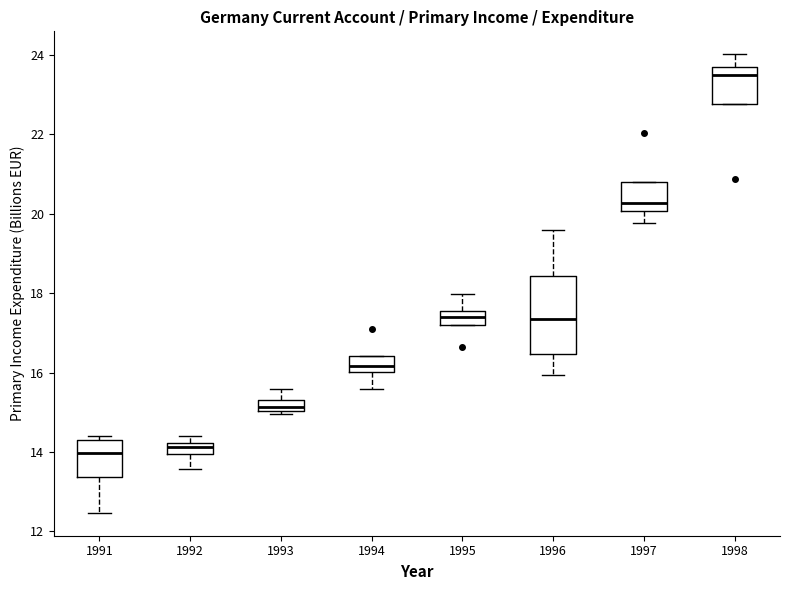

Comparing the boxes themselves (not the whiskers), which one is the tallest?

1996